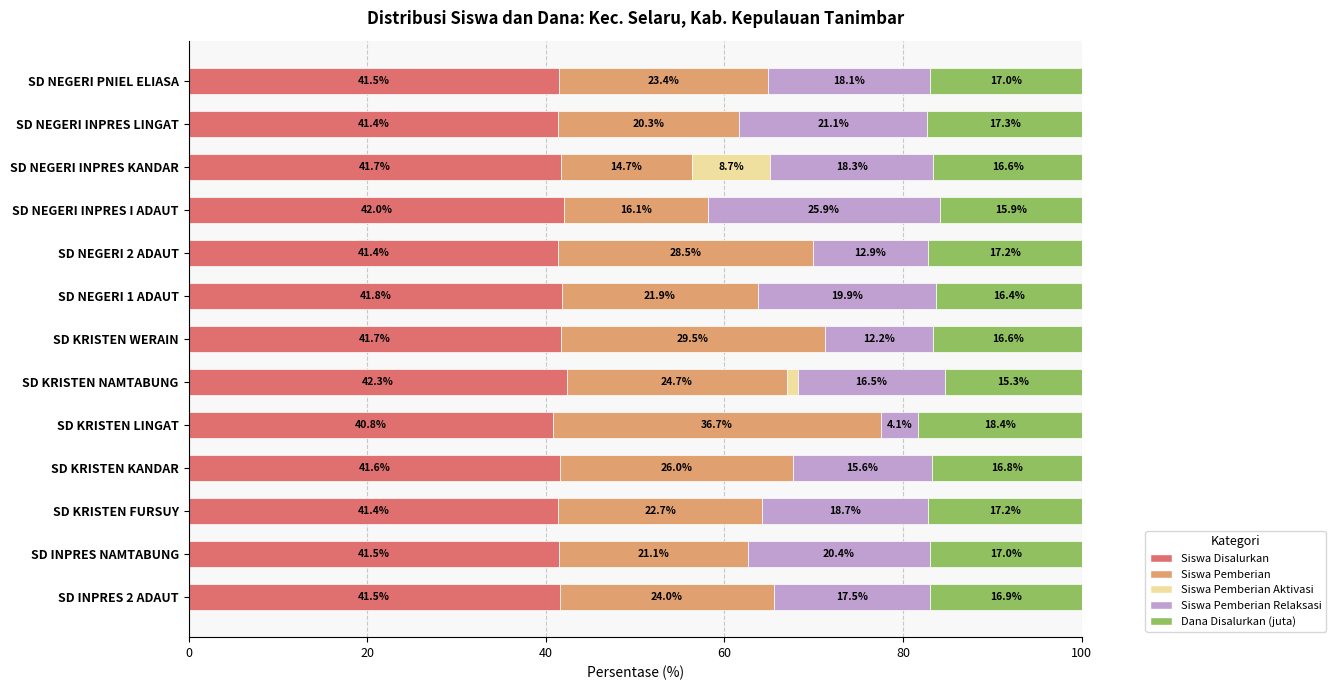

Which category has the highest value in the Siswa Disalurkan series?

SD KRISTEN NAMTABUNG